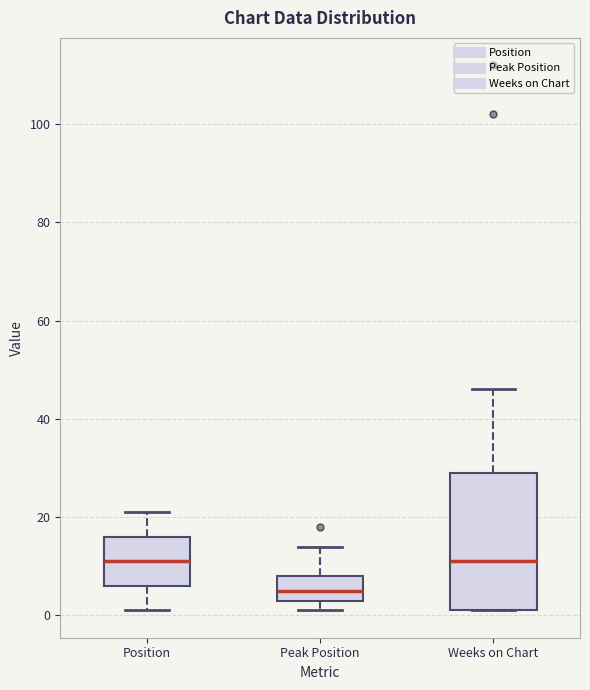

Reading left to right, read every box against the y-axis: the position of its median line, the range the box covers, and the ends of its whiskers. The values are not printed on the chart, so give them approximately, as read against the axis.

Position: median 12, box 6 to 16, whiskers 2 to 22
Peak Position: median 6, box 4 to 8, whiskers 2 to 14
Weeks on Chart: median 12, box 2 to 30, whiskers 2 to 46